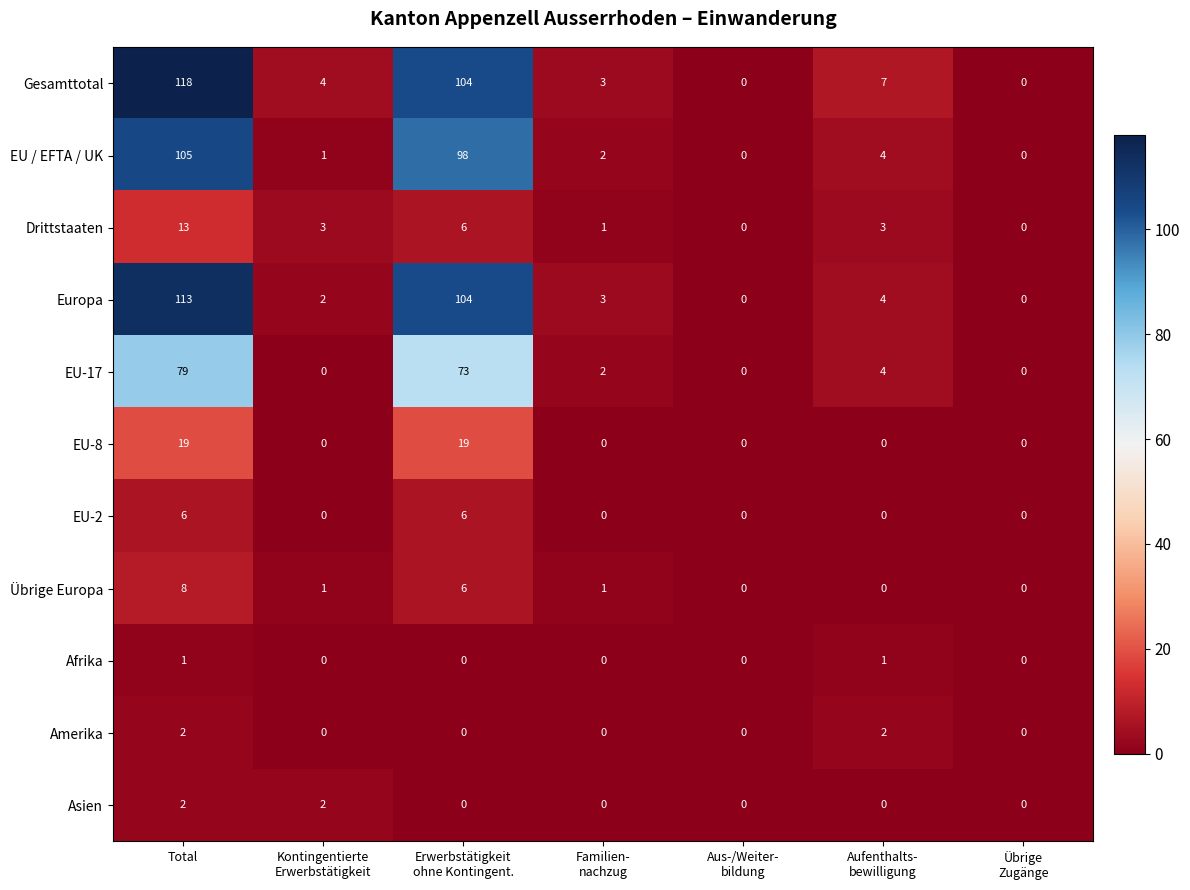

What is the spread (max minus min) of values at Total?

117